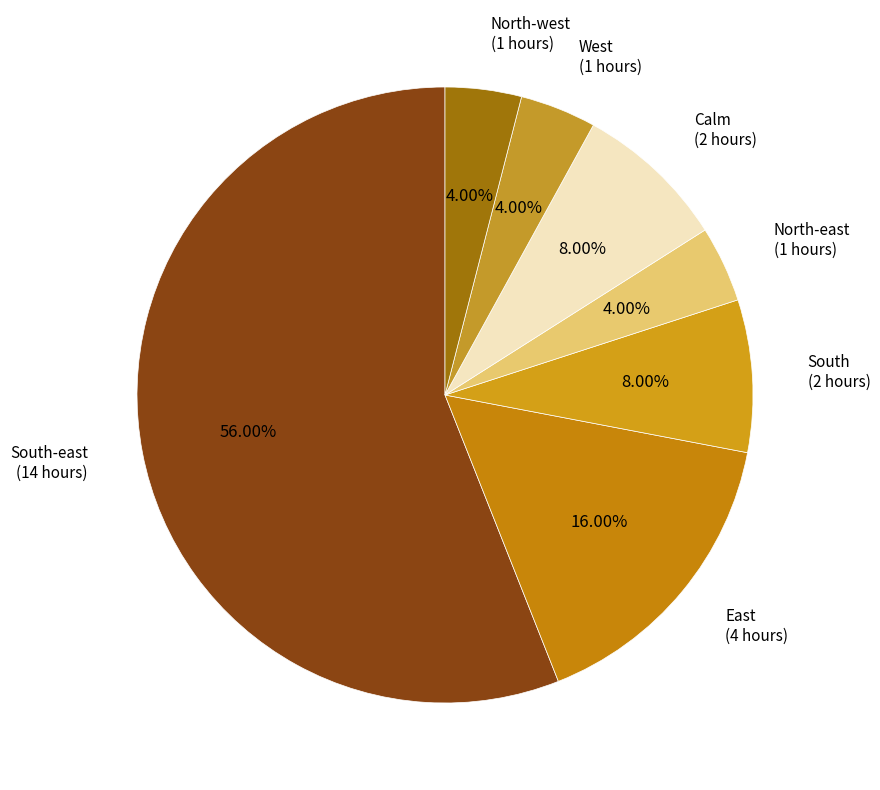

Between North-east (1 hours) and Calm (2 hours), which is larger?

Calm (2 hours)